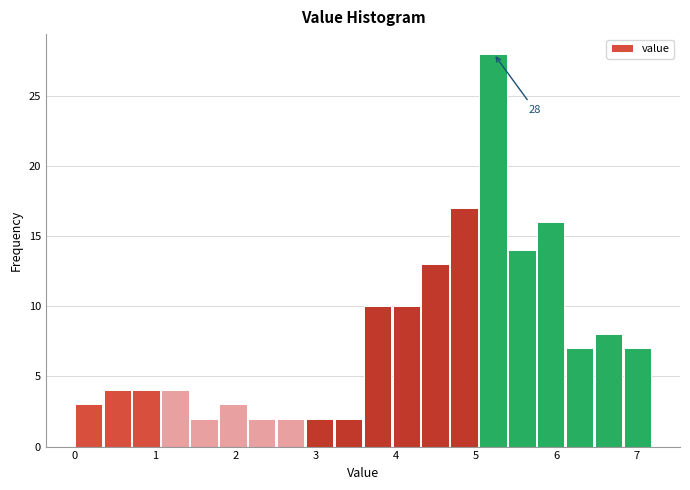

Around what value on the x-axis is the tallest bar? Give the approximate position of its centre, as read against the axis.

5.2